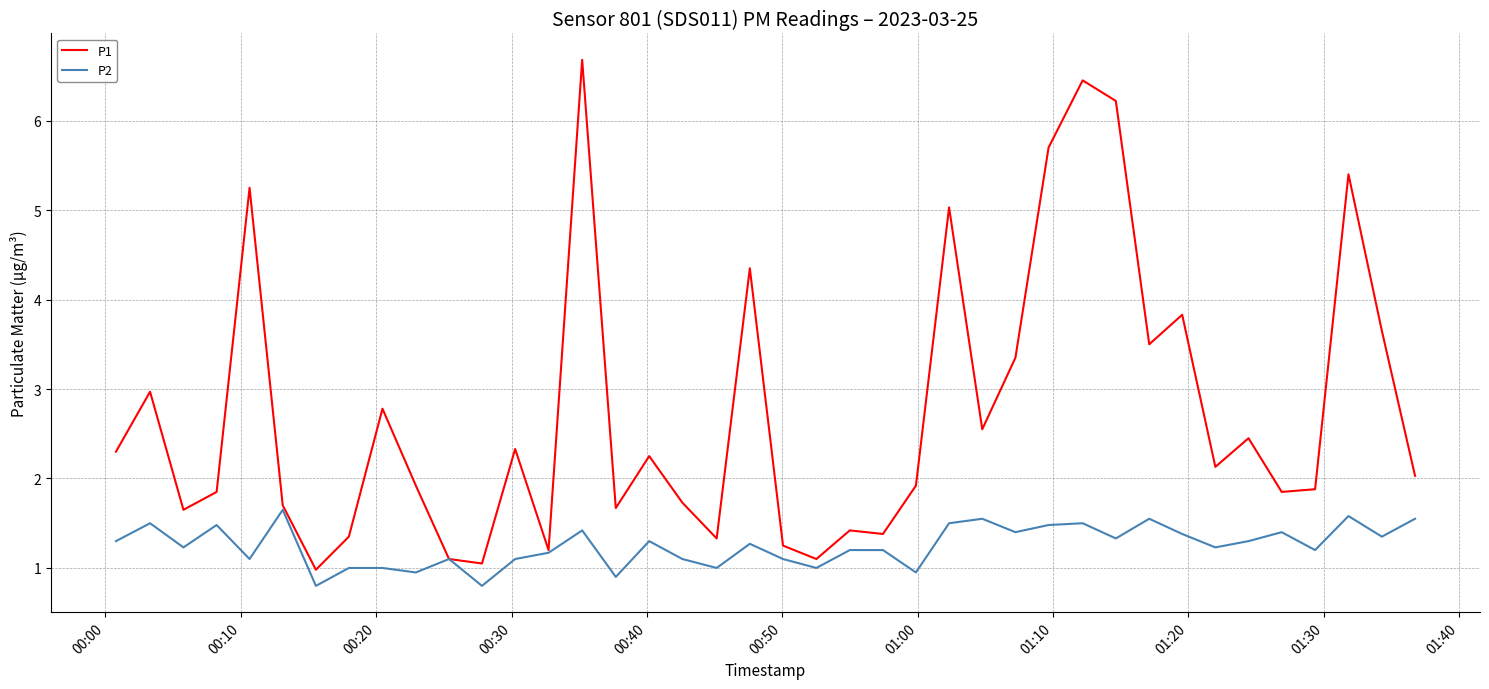

Which series has the largest total across all categories?

P1